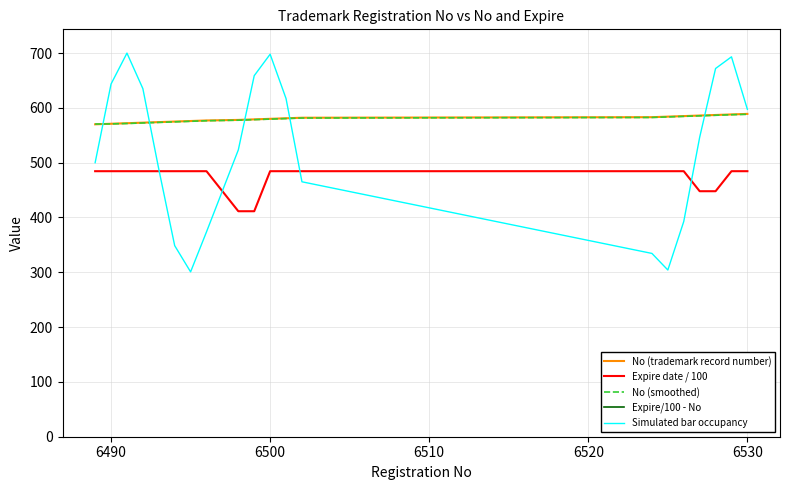

List the series in order of their peak value, lowest first.

Expire/100 - No, Expire date / 100, No (smoothed), No (trademark record number), Simulated bar occupancy